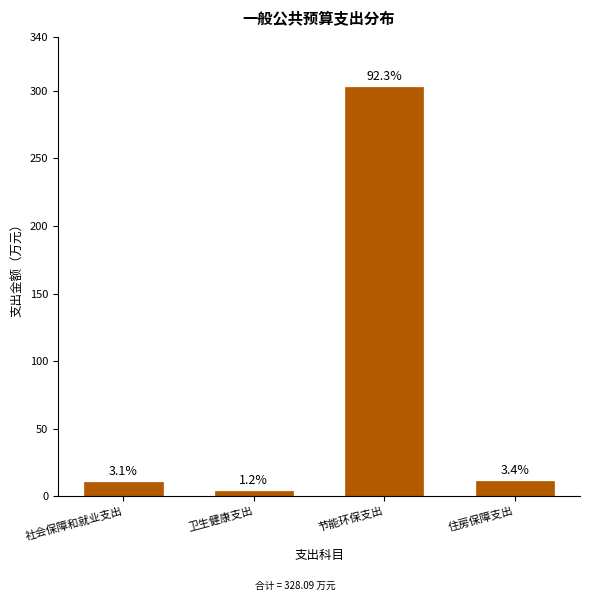

How many bars are there in total?

4